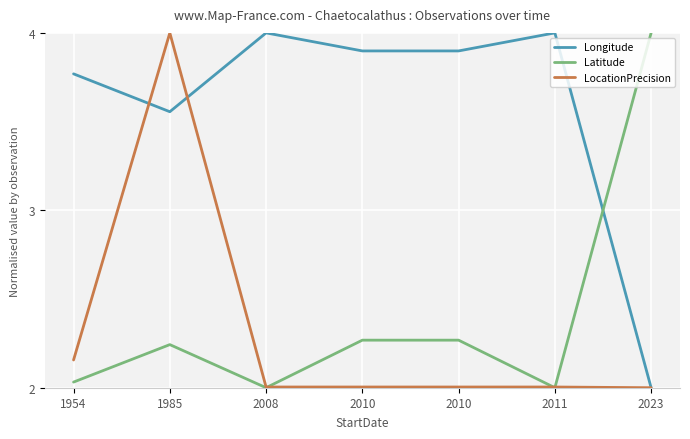

Where is the first local minimum for Latitude?

2008